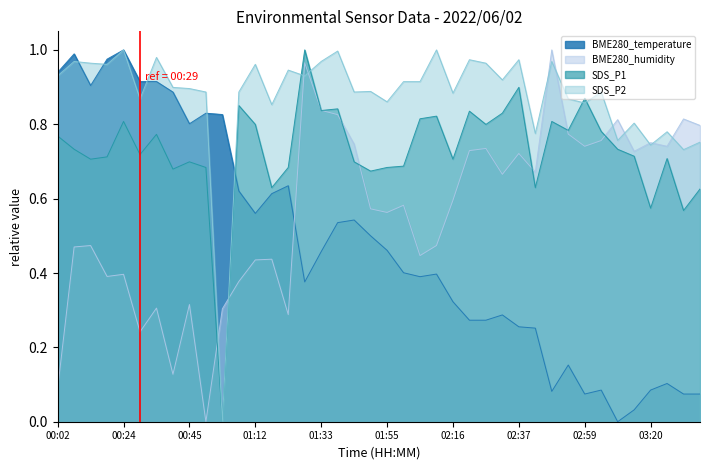

What position from the left is 00:50?

10